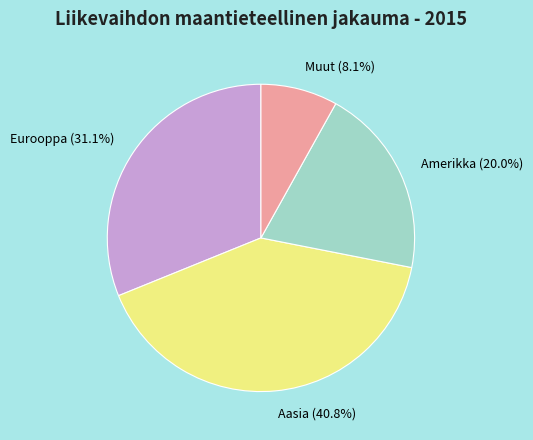

What is the ratio of the value at Amerikka (20.0%) to the value at Eurooppa (31.1%)?

0.6